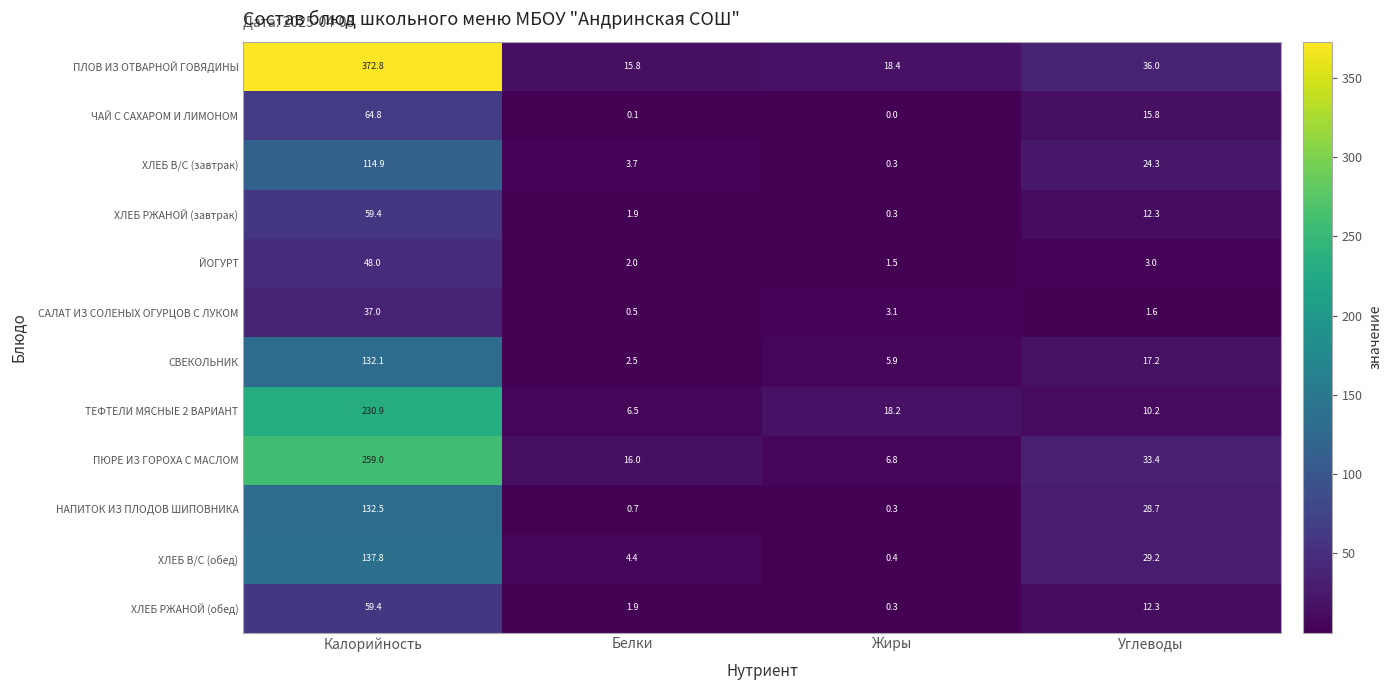

What value does the ХЛЕБ РЖАНОЙ (завтрак) series have at Углеводы?

12.3